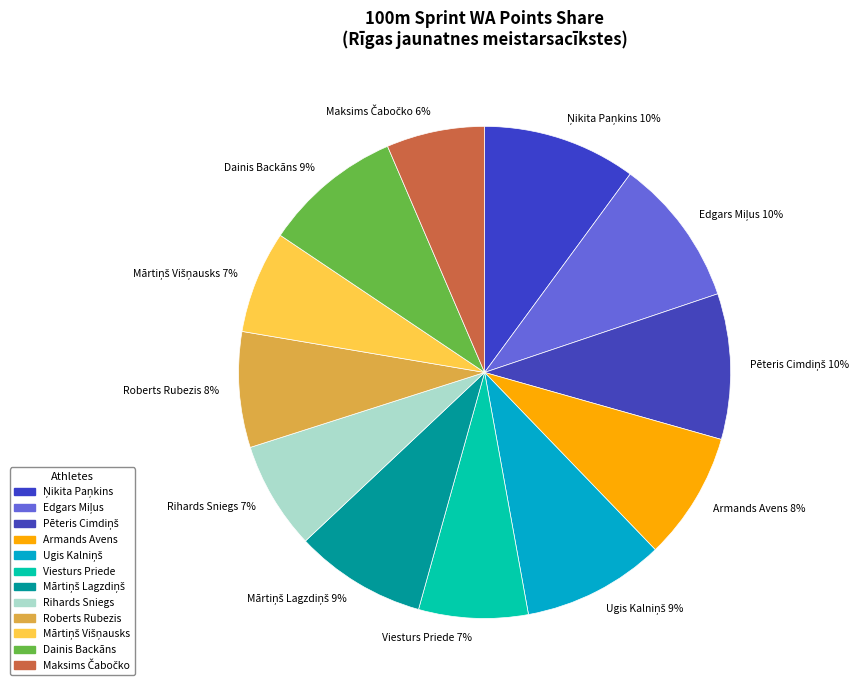

What percentage is the Viesturs Priede slice, to the nearest percent?

7%